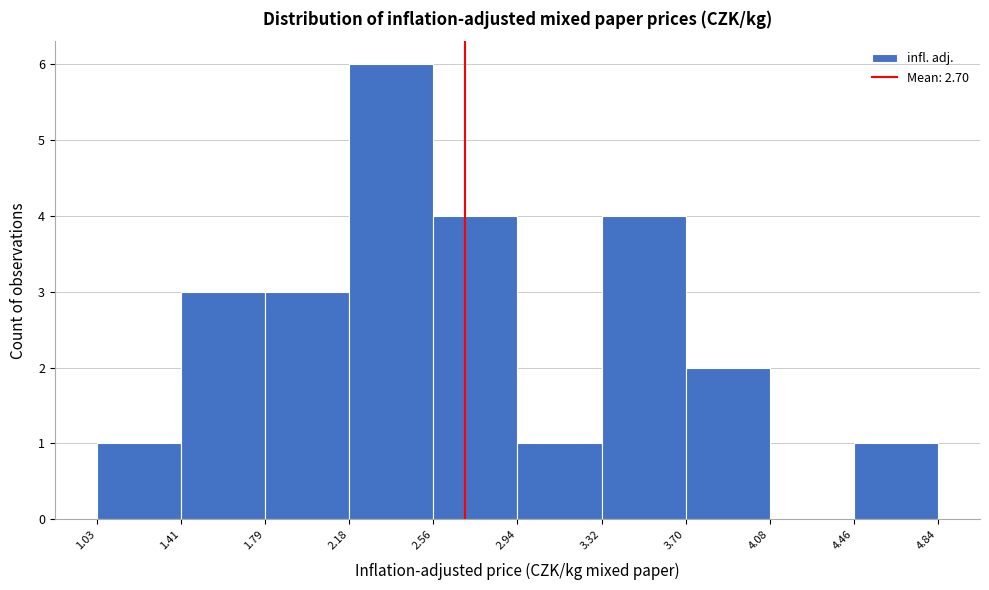

What is the height of the bar covering 1.79 to 2.18 on the x-axis? The values are not printed on the chart, so give them approximately, as read against the axis.

3